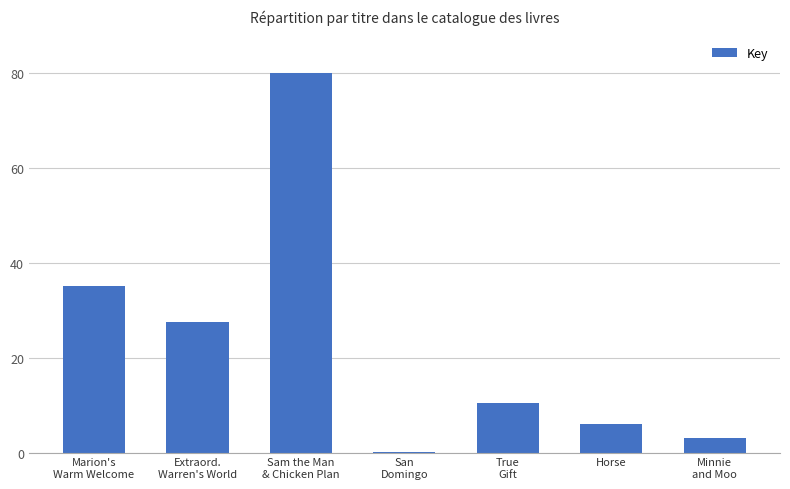

What is the change in value from Marion's
Warm Welcome to Minnie
and Moo?

-32.2